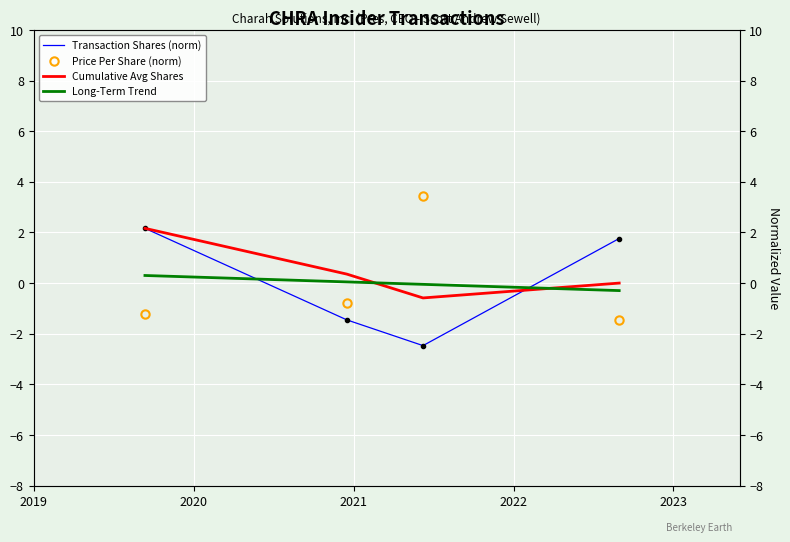

At 2022, list the series in order from largest to smallest.

Transaction Shares (norm), Cumulative Avg Shares, Long-Term Trend, Price Per Share (norm)